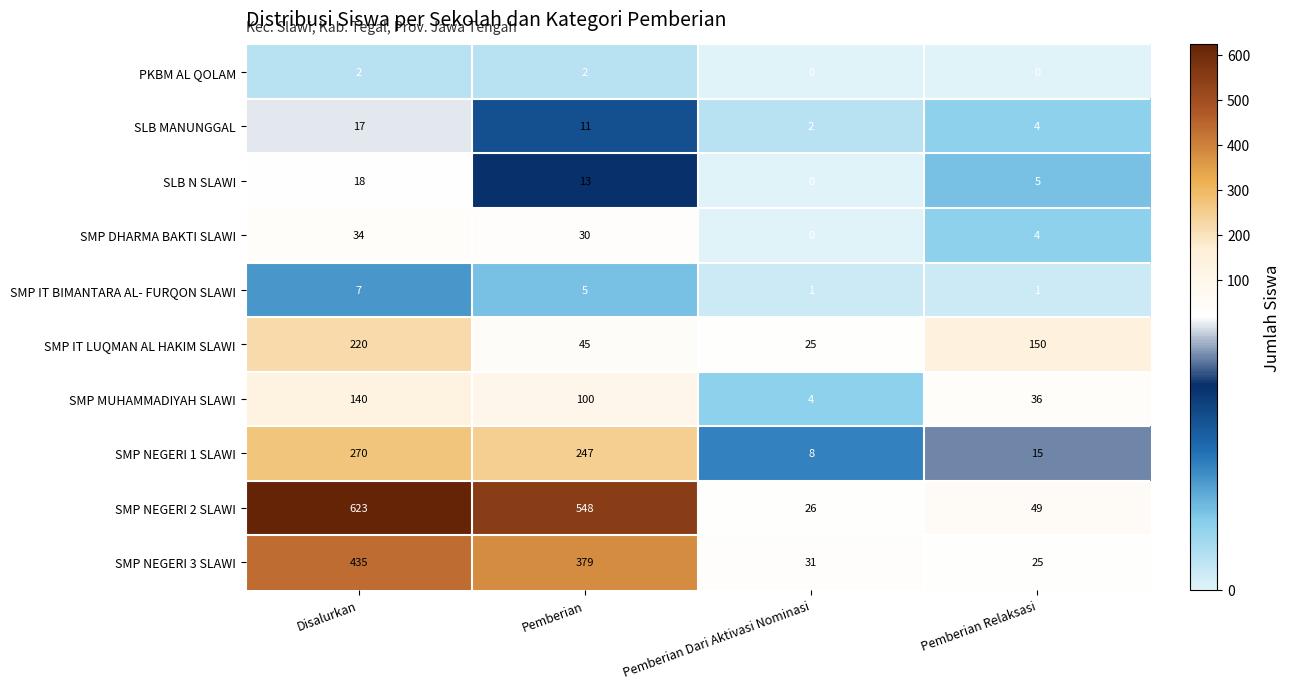

What is the sum of the SMP DHARMA BAKTI SLAWI values at Disalurkan and Pemberian Dari Aktivasi Nominasi?

34